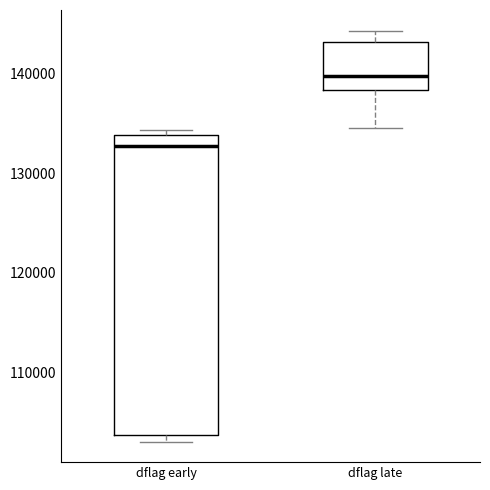

Which box's median line is the lowest?

dflag early